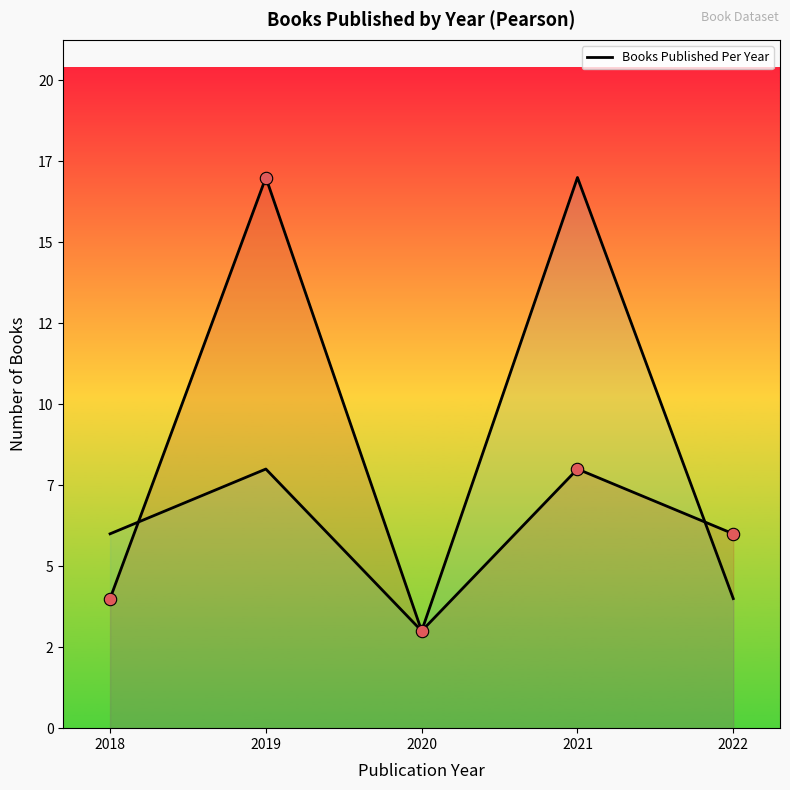

What is the ratio of the value at 2021 to the value at 2018?

2.0